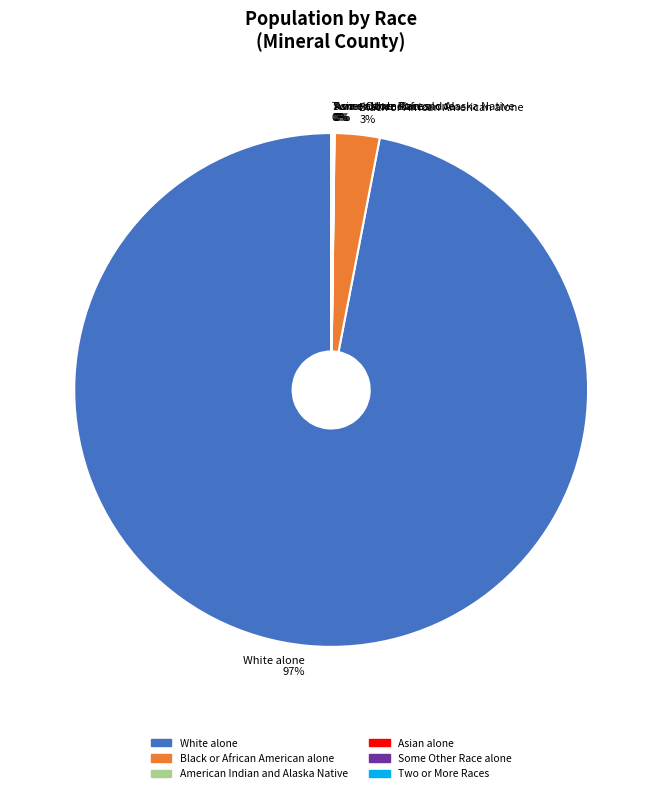

Which category accounts for the majority?

White alone